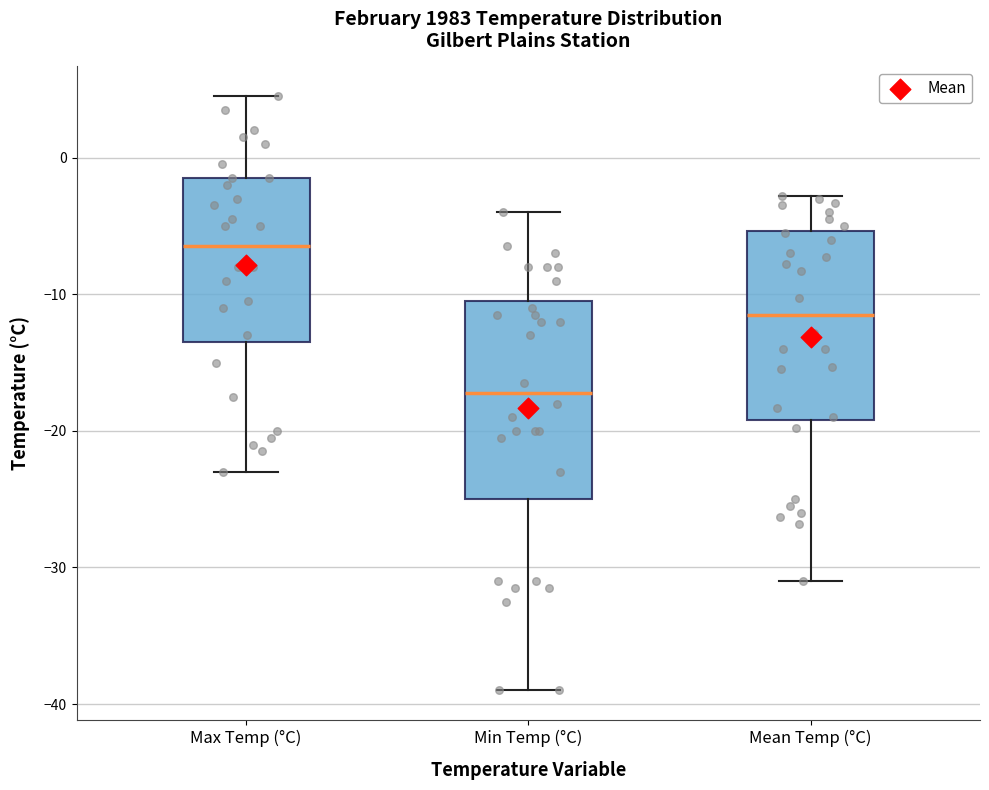

Reading left to right, transcribe this box plot: for each box, give where its median line is, the range the box spans, and where its two whiskers end, as read against the y-axis. The values are not printed on the chart, so give them approximately, as read against the axis.

Max Temp (°C): median -6, box -13 to -1, whiskers -23 to 5
Min Temp (°C): median -17, box -25 to -10, whiskers -39 to -4
Mean Temp (°C): median -12, box -19 to -5, whiskers -31 to -3